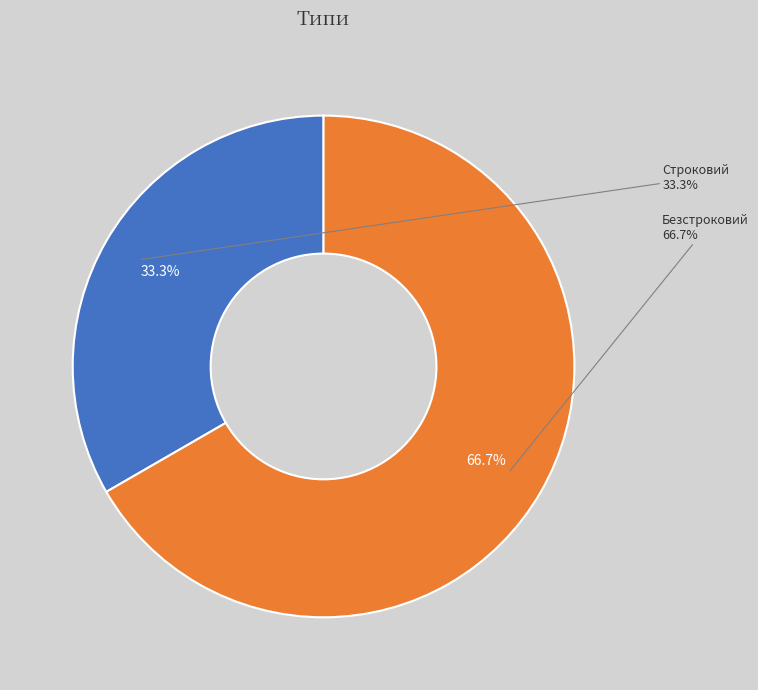

What is the change in value from Строковий to Безстроковий?

+1